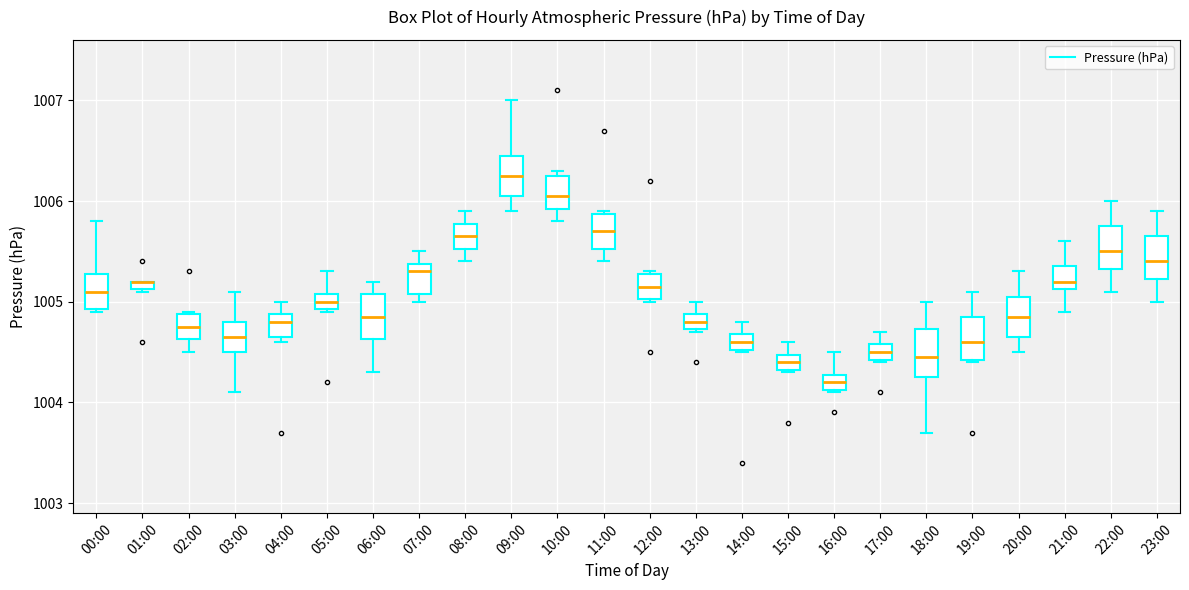

Where does the lower whisker of the box for 10:00 end on the y-axis? The values are not printed on the chart, so give them approximately, as read against the axis.

1005.8